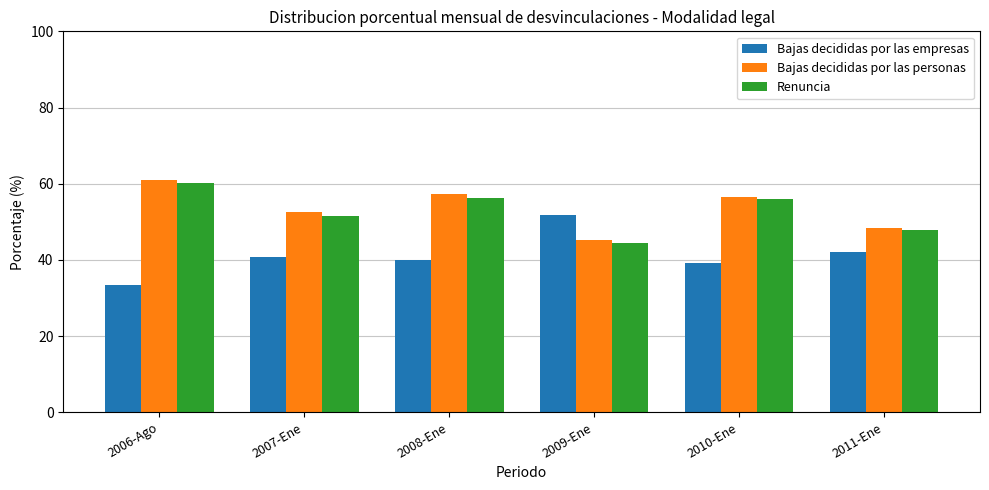

Is the value of Bajas decididas por las empresas at 2008-Ene greater than the value of Bajas decididas por las personas at 2008-Ene?

No